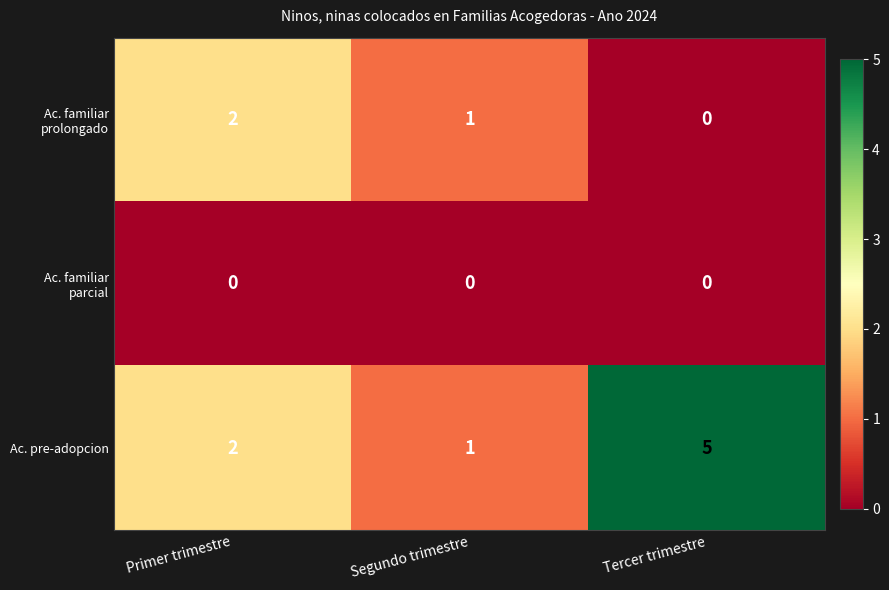

What is the total value across all series at Primer trimestre?

4